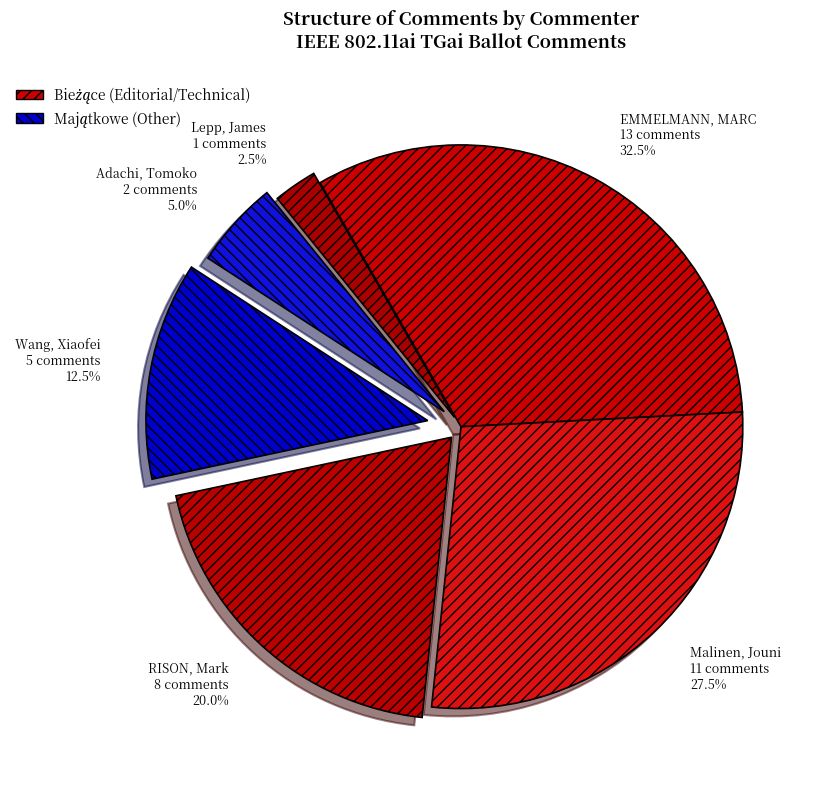

What percentage do Malinen, Jouni 11 comments 27.5% and Wang, Xiaofei 5 comments 12.5% together represent?

40.0%